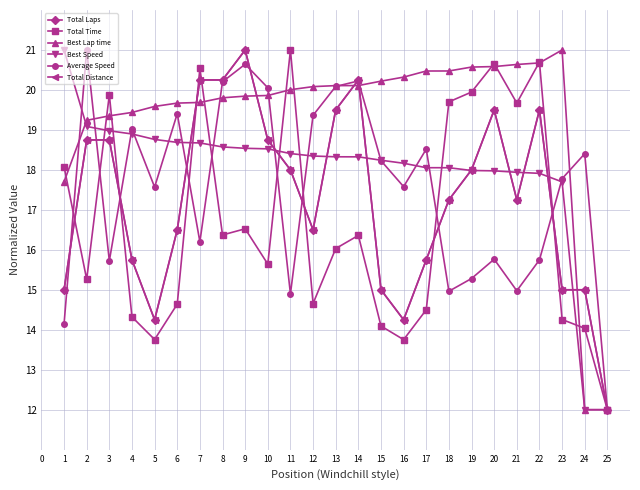

Is this an area chart (filled region under the line)?

No